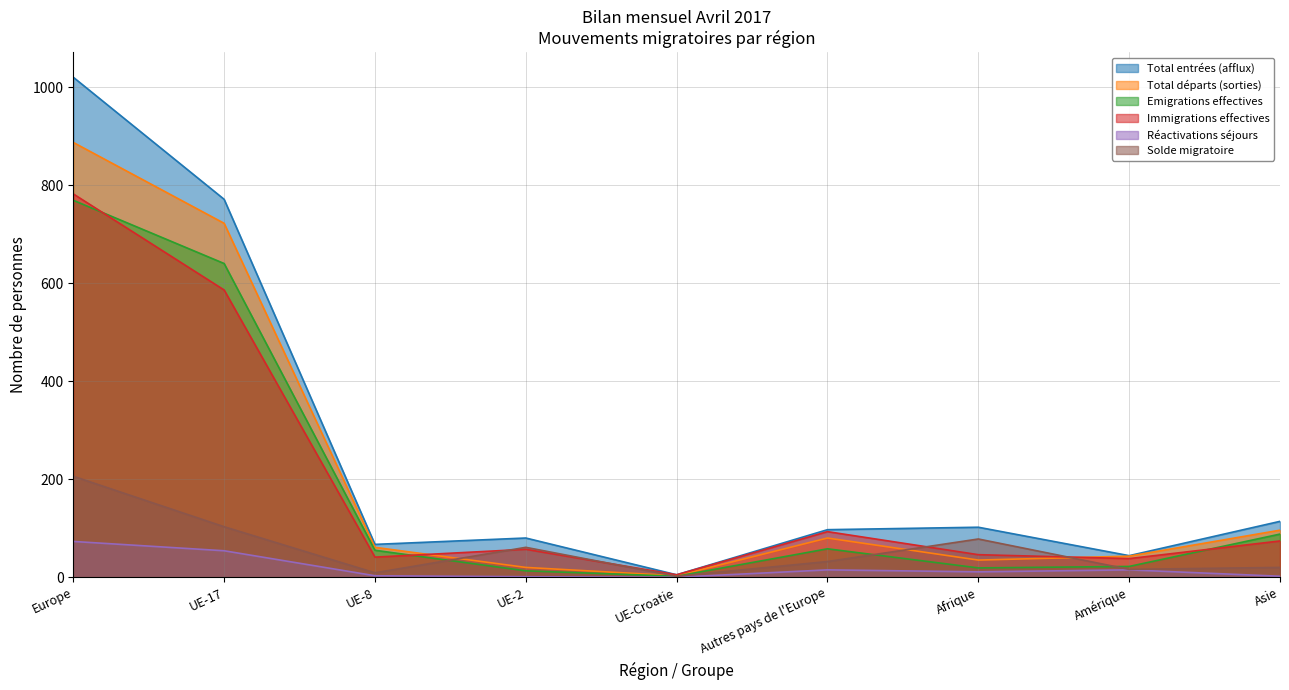

Does the chart display data point markers on the line(s)?

No